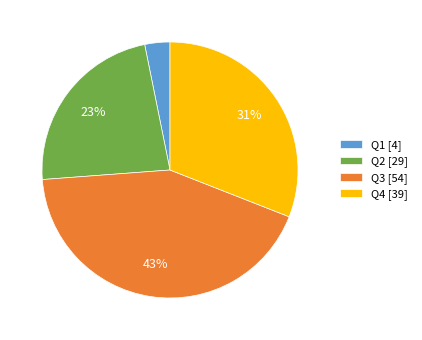

True or false: Q2 accounts for 23% of the total.

True